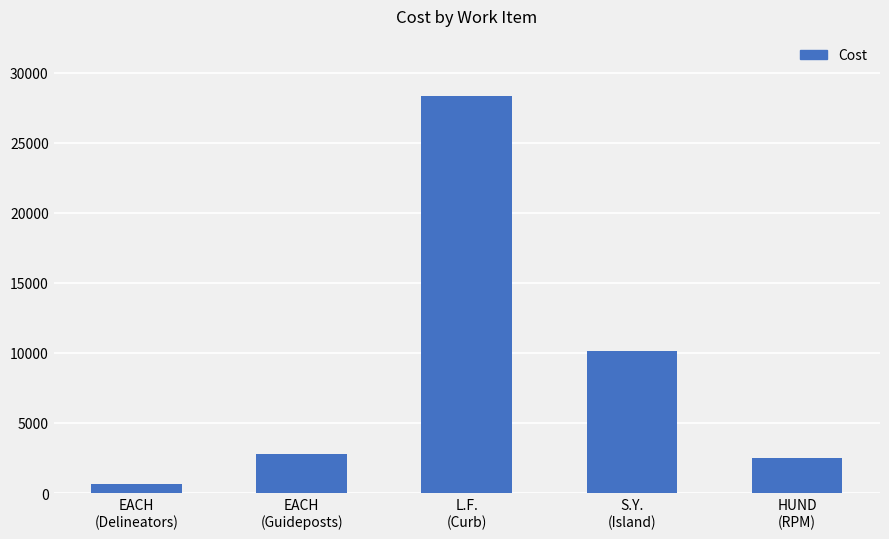

What is the change in value from L.F.
(Curb) to HUND
(RPM)?

-25860